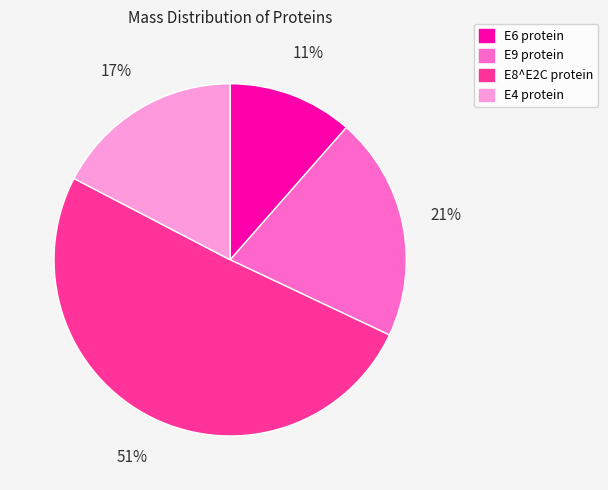

Is the sum of E9 protein and E4 protein greater than half?

No